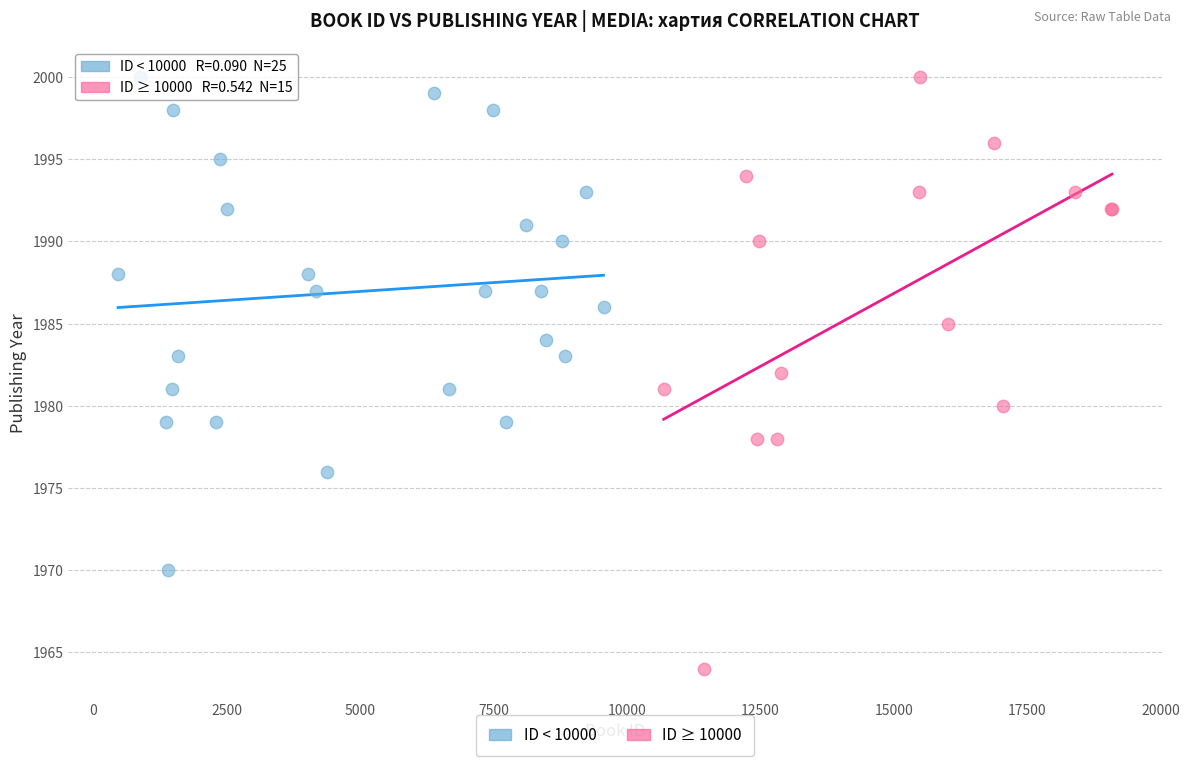

Which series contains the lowest Y value?

ID ≥ 10000